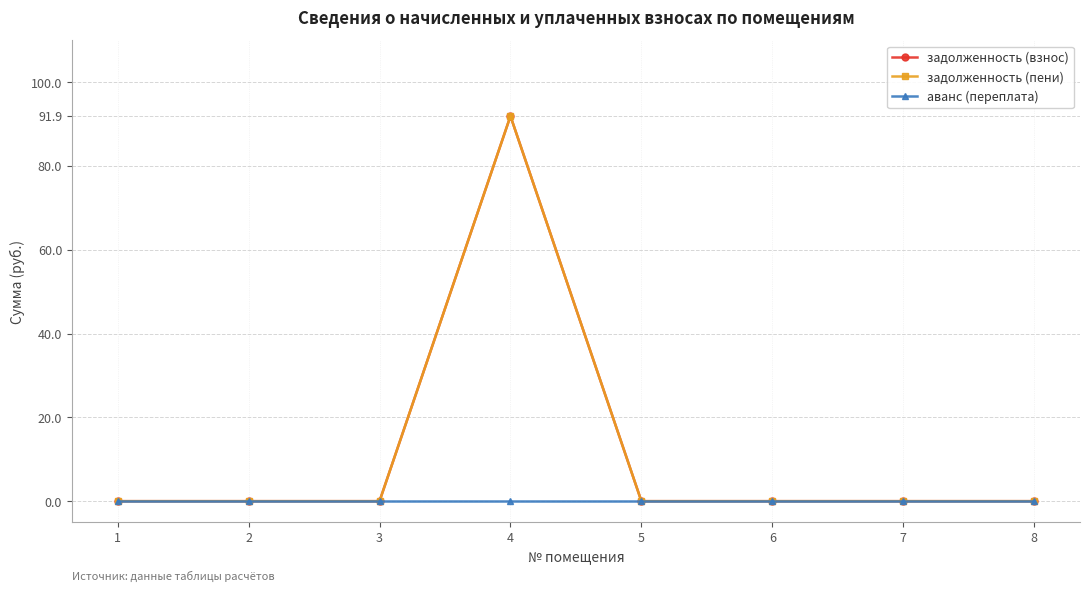

True or false: аванс (переплата) and задолженность (пени) cross at least once.

False